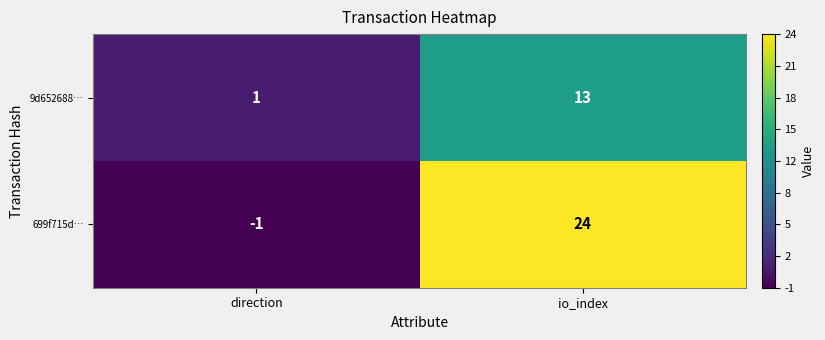

Count the number of categories in the chart.

2